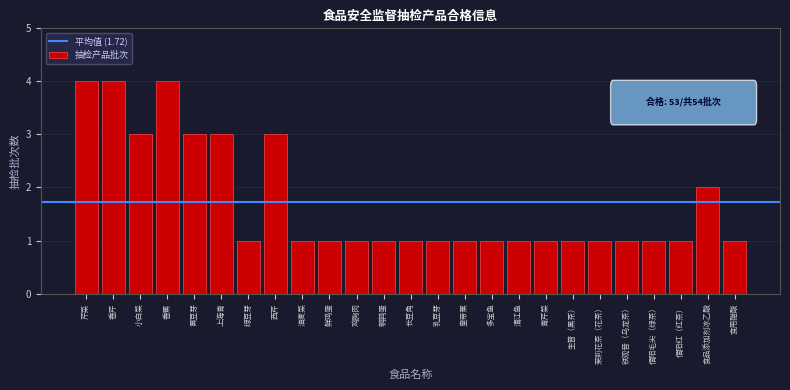

Reading left to right, list all the values displayed in this chart.

4	4	3	4	3	3	1	3	1	1	1	1	1	1	1	1	1	1	1	1	1	1	1	2	1